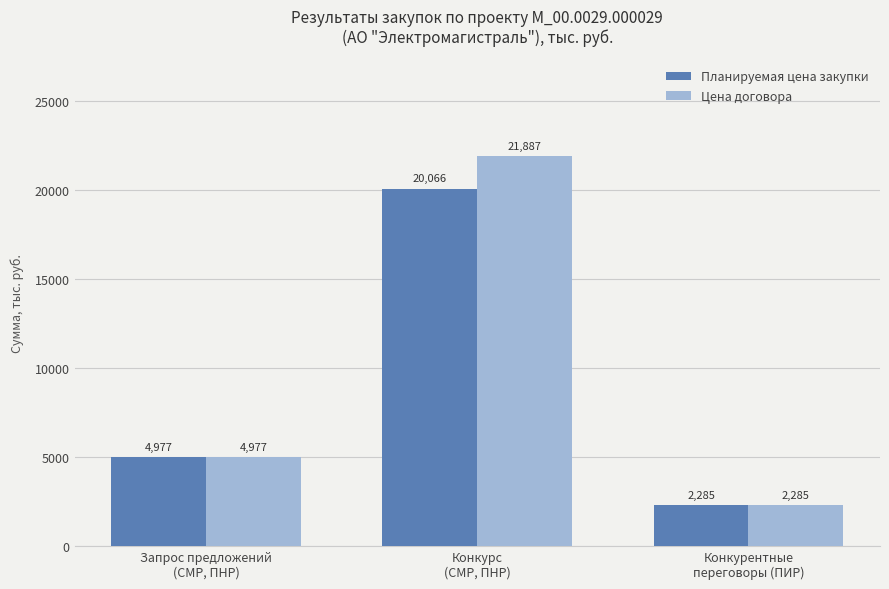

What is the total value across all series at Запрос предложений
(СМР, ПНР)?

9954.4